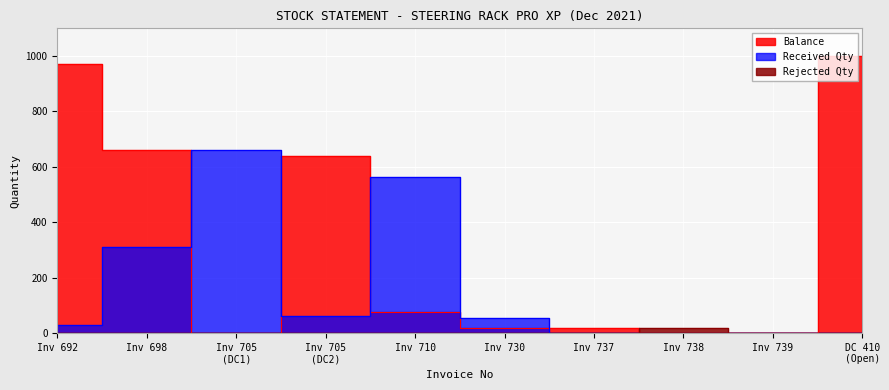

What is the average value of the Rejected Qty series?

2